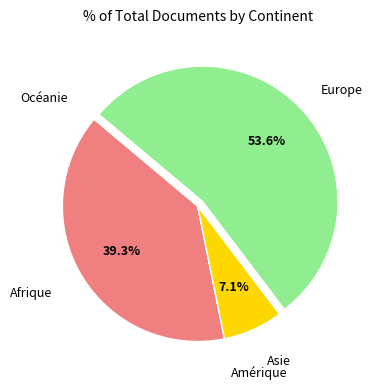

Is there any slice that represents more than half of the pie?

Yes